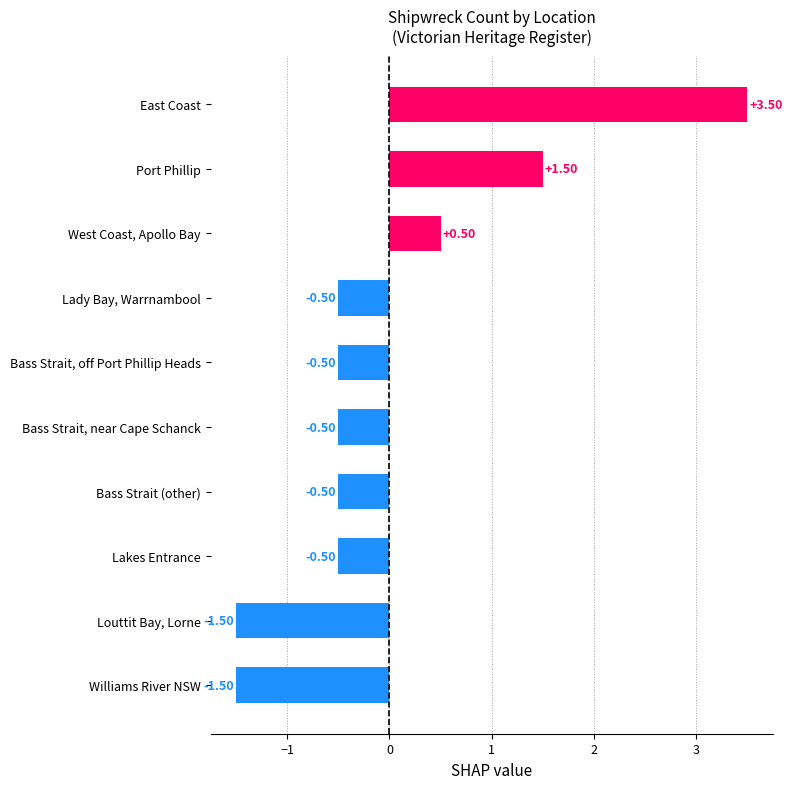

Where is the data nearest to the value 1?

West Coast, Apollo Bay